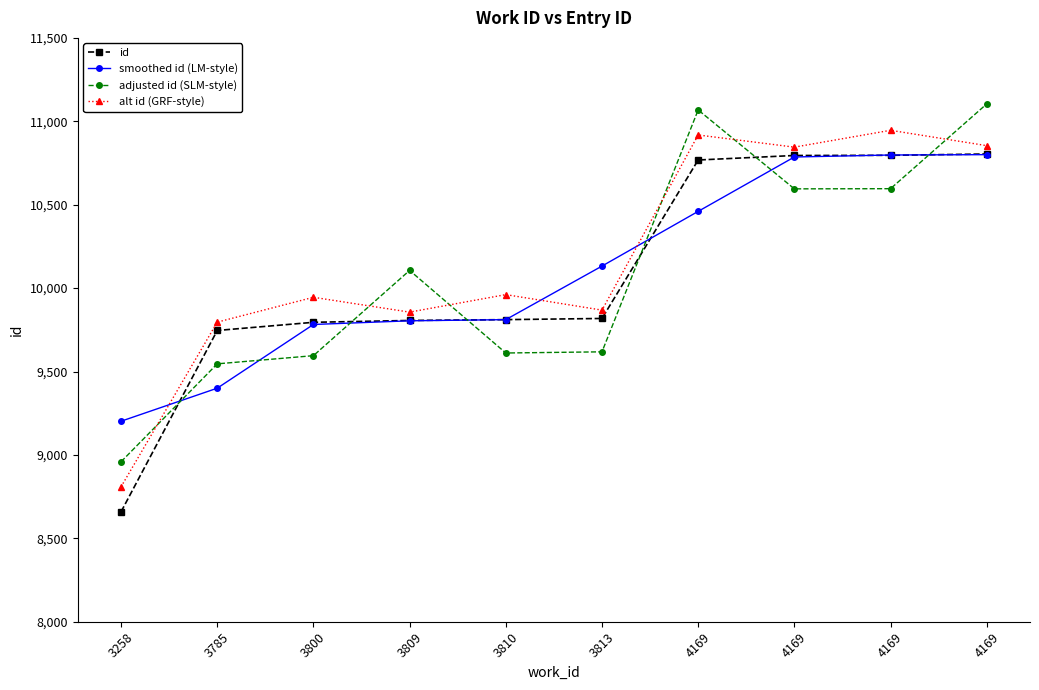

Is this an area chart (filled region under the line)?

No